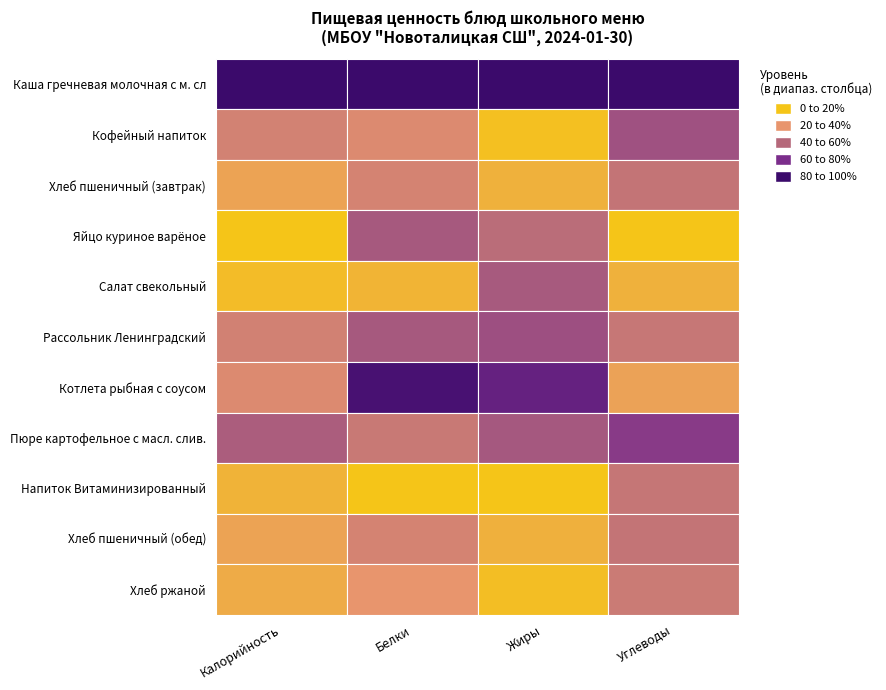

How many values in the Салат свекольный series exceed 4?

3